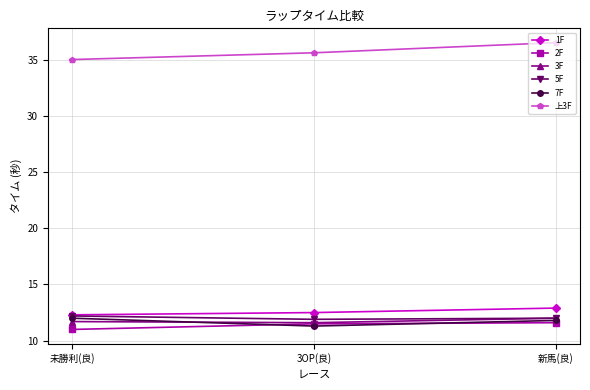

What is the minimum value for 2F?

11.0